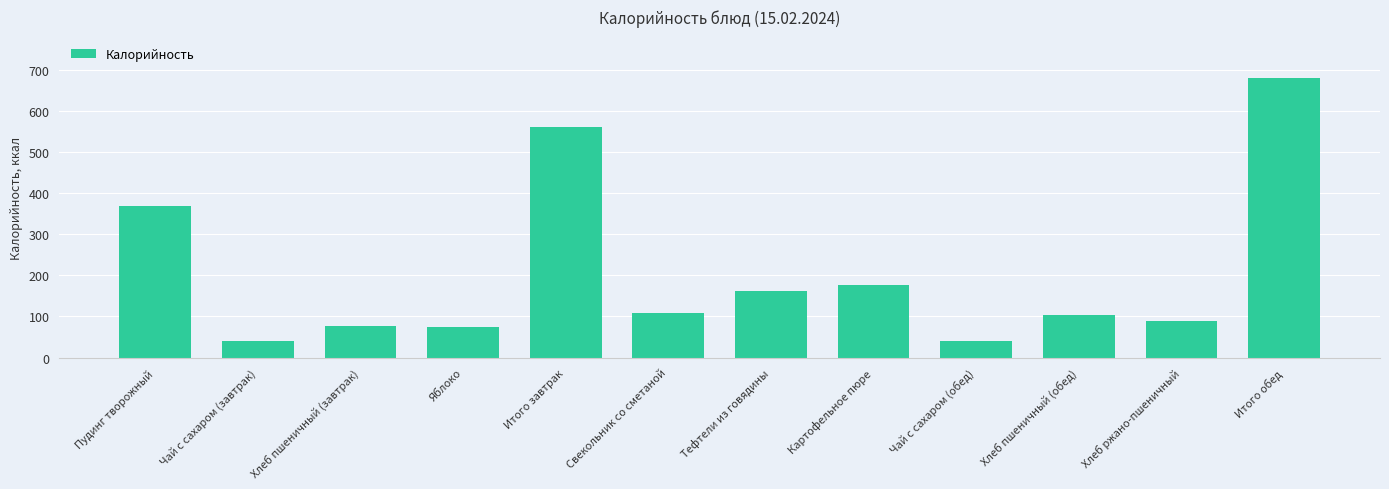

What position from the left is Хлеб ржано-пшеничный?

11